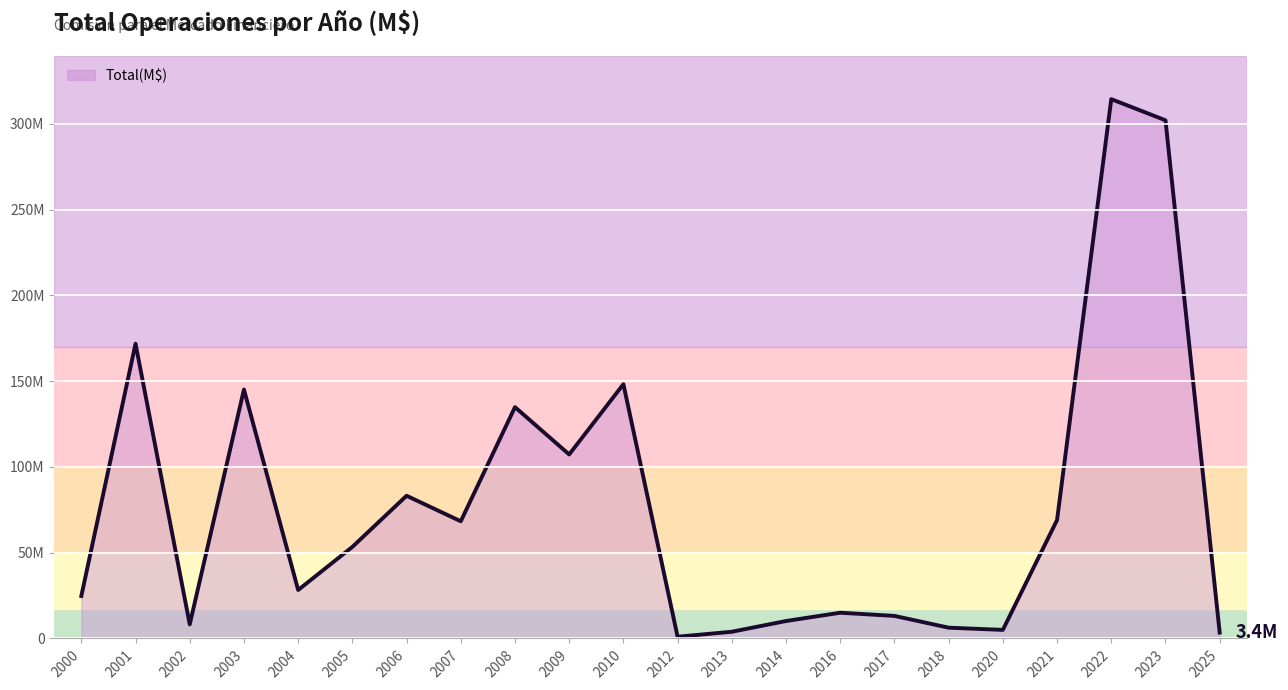

What is the difference between the maximum and minimum values?

313439189.3